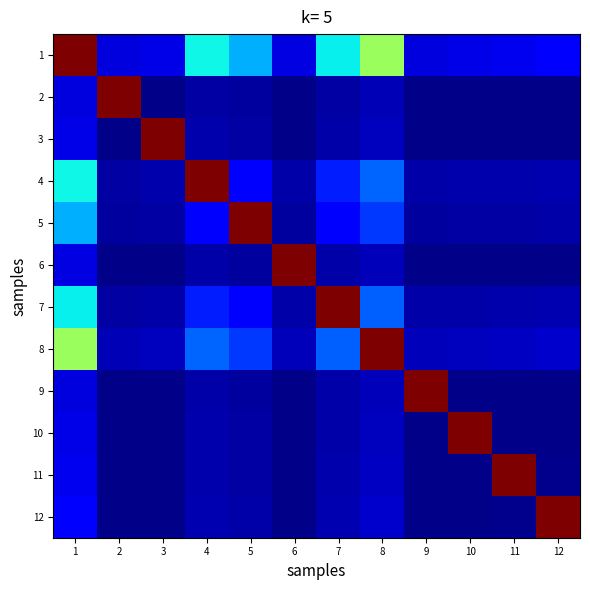

How many series are shown in this chart?

12